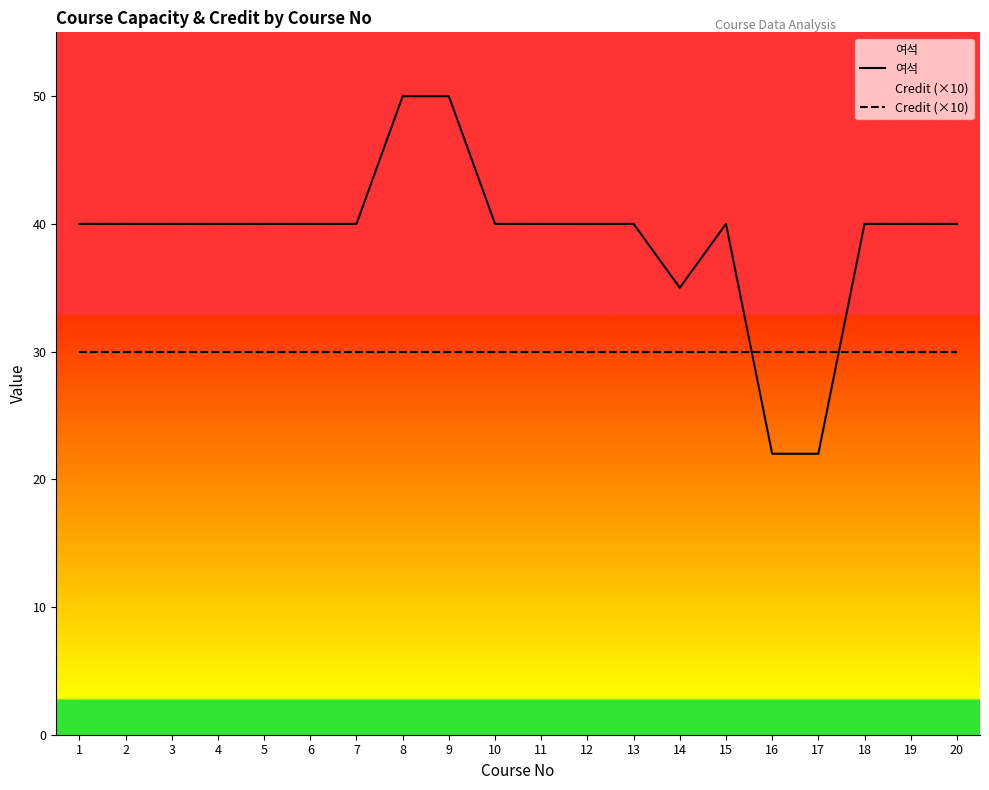

True or false: Credit (×10) has more than 2 points higher than both neighbors.

False